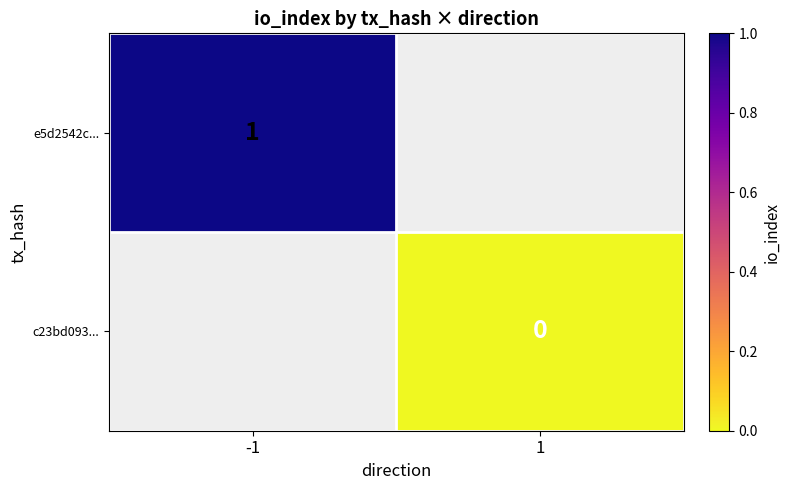

Count the number of data series in this chart.

2